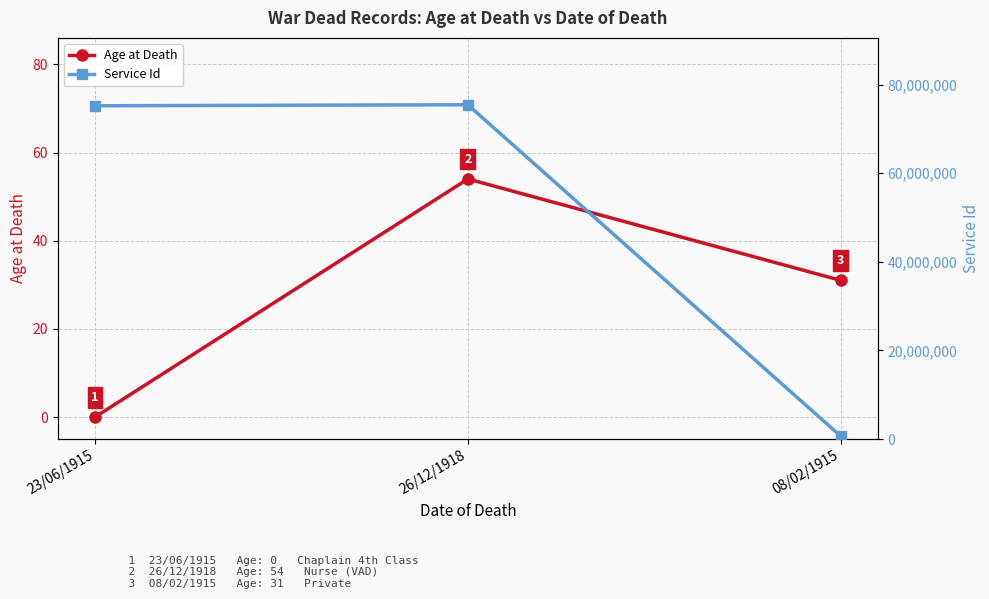

Count the number of data series in this chart.

2